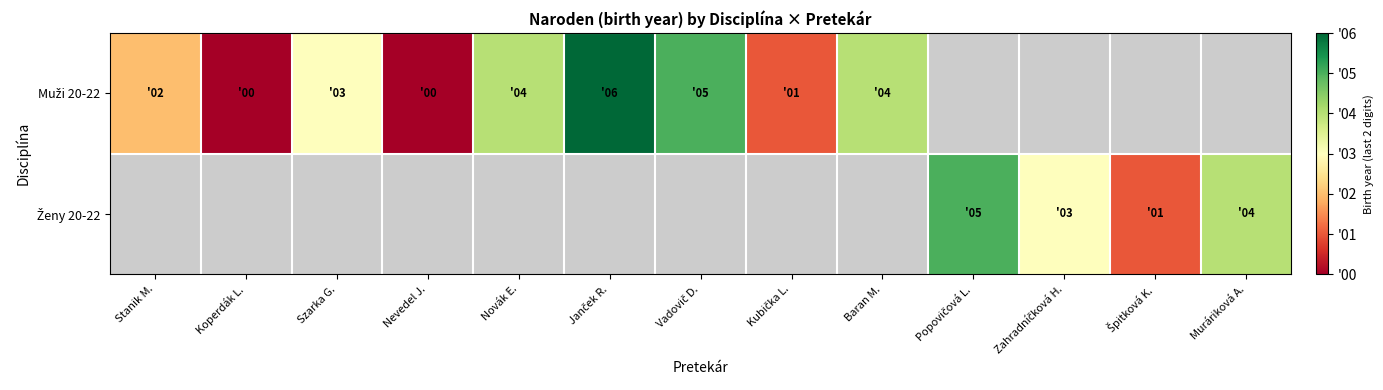

At how many categories does at least one series exceed 0?

11